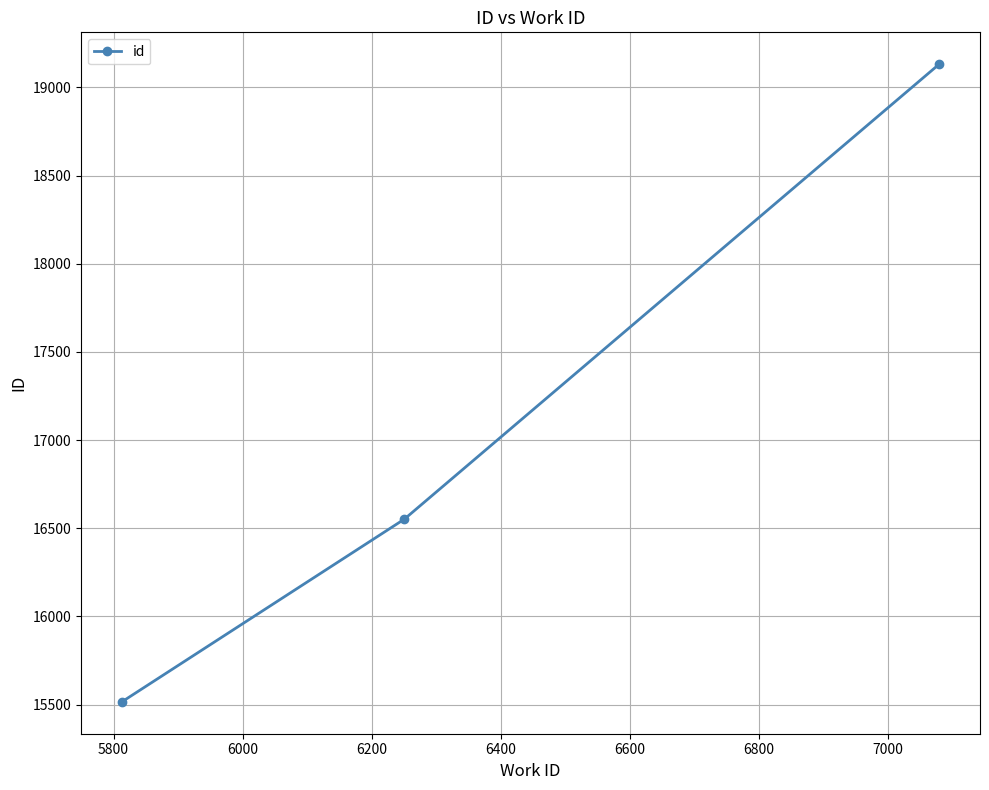

What is the value of the 1st point from the left?

15516